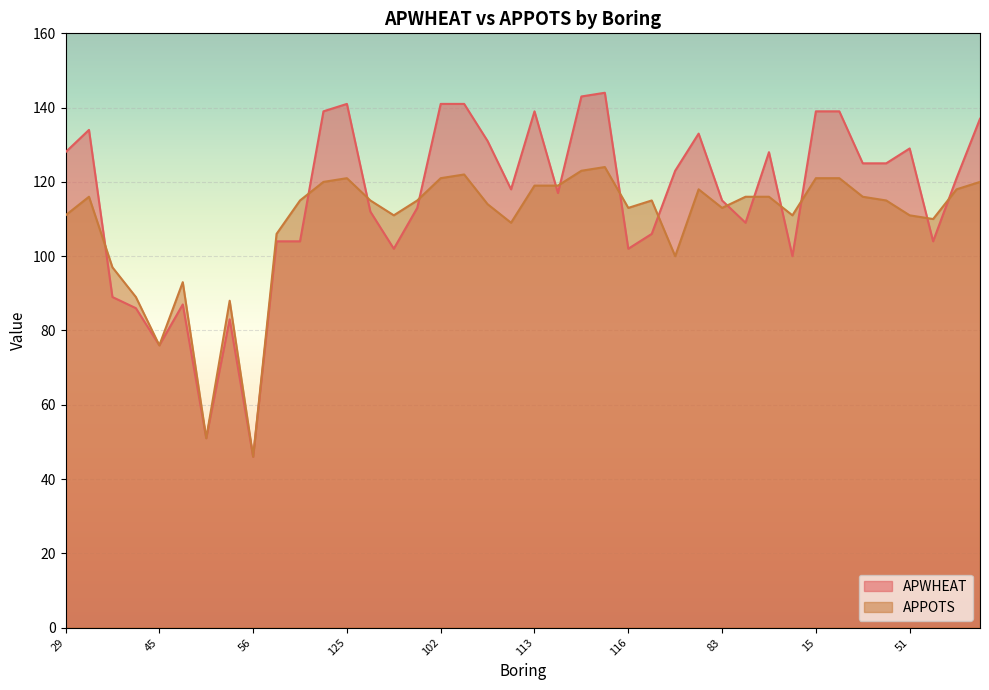

At which label does APPOTS first exceed 115?

28